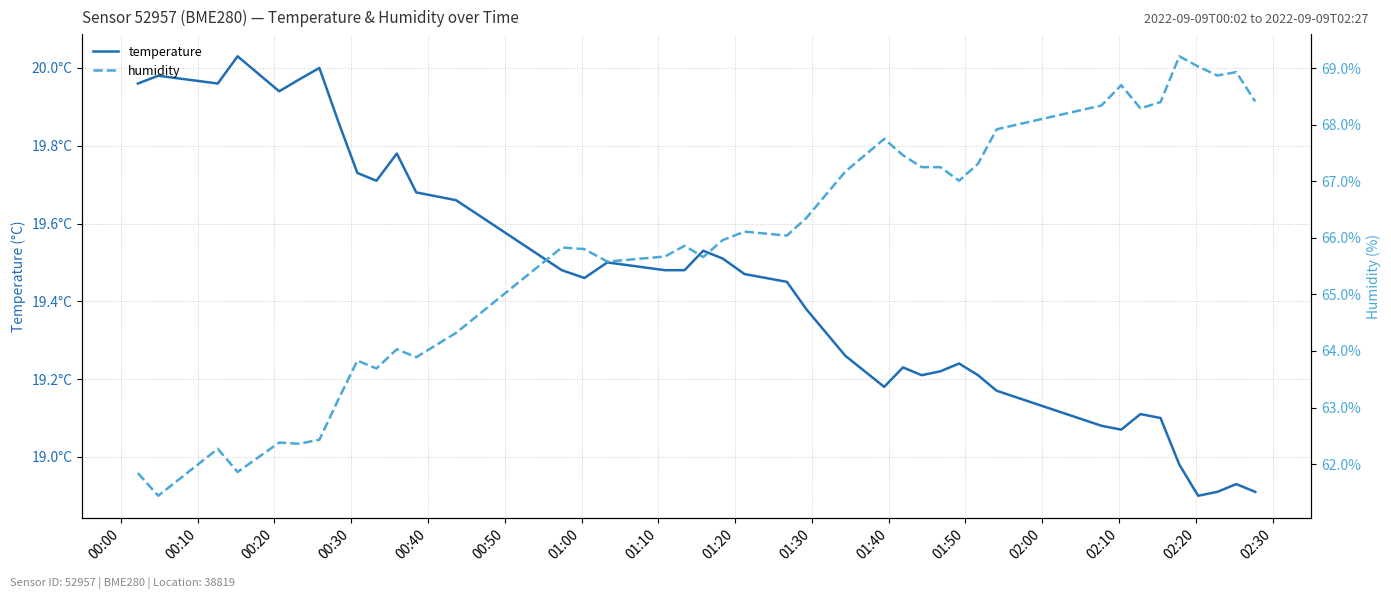

How many series are shown in this chart?

2